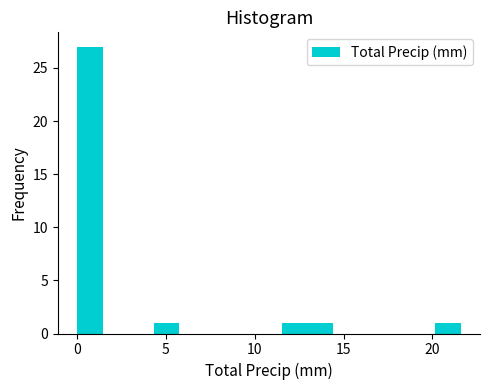

Around what value on the x-axis is the tallest bar? Give the approximate position of its centre, as read against the axis.

0.5